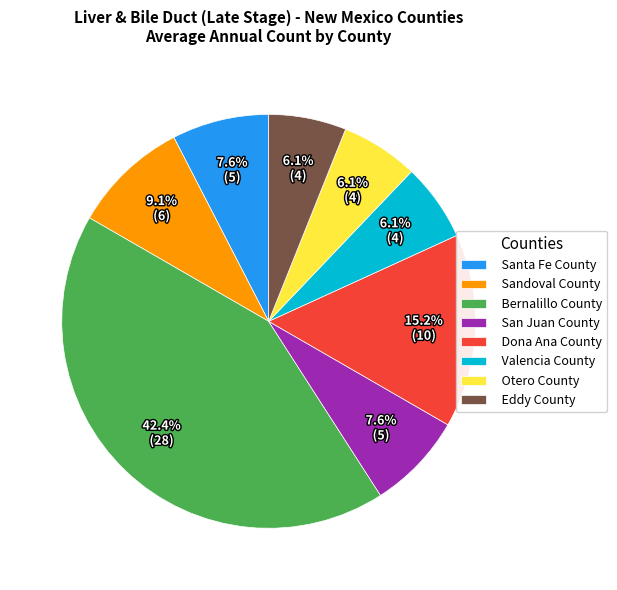

The Eddy County slice represents 6% of the pie. True or false?

True